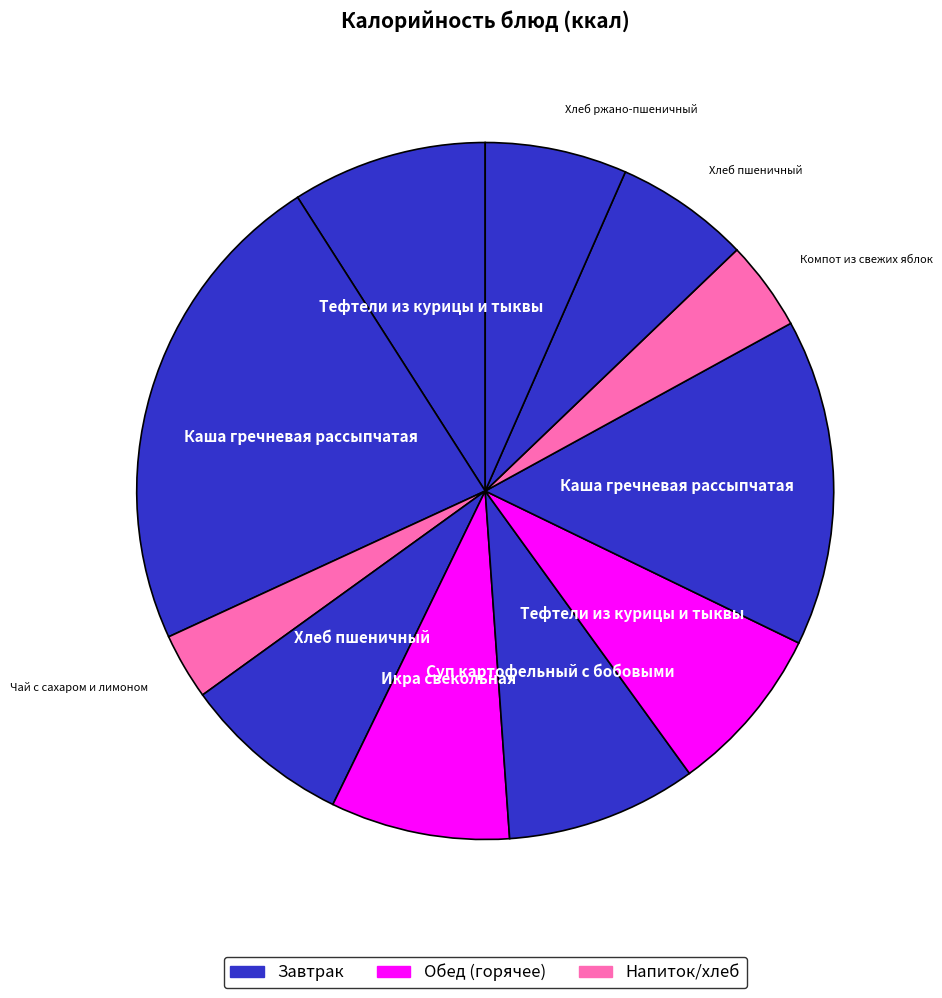

Count the number of slices in the pie.

11